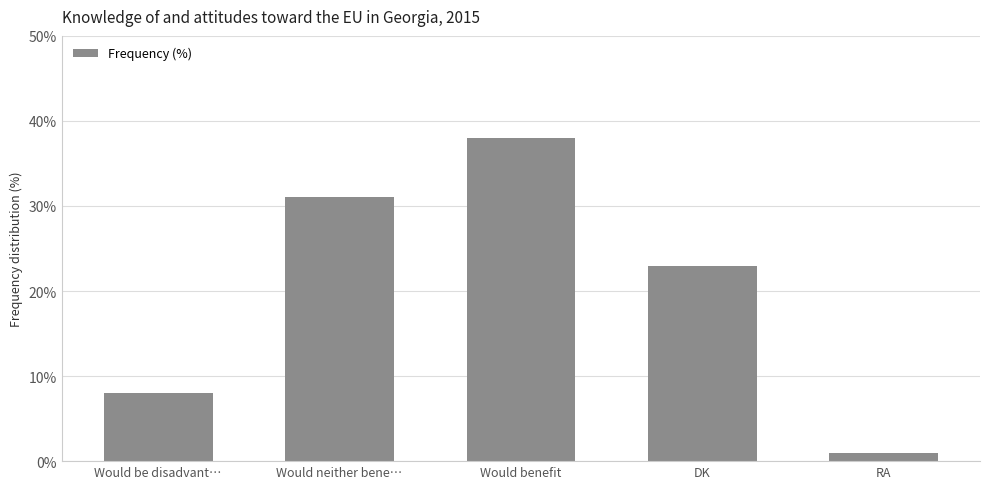

True or false: the data shows 37 at DK.

False